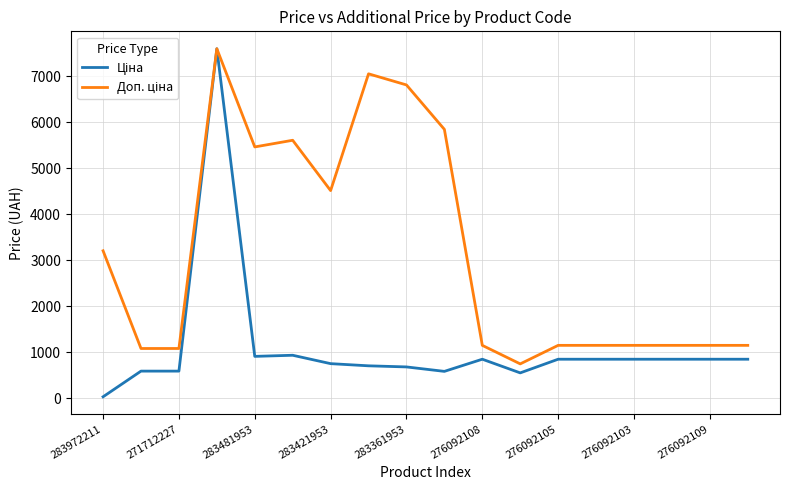

What is the maximum value shown in the chart?

7596.5